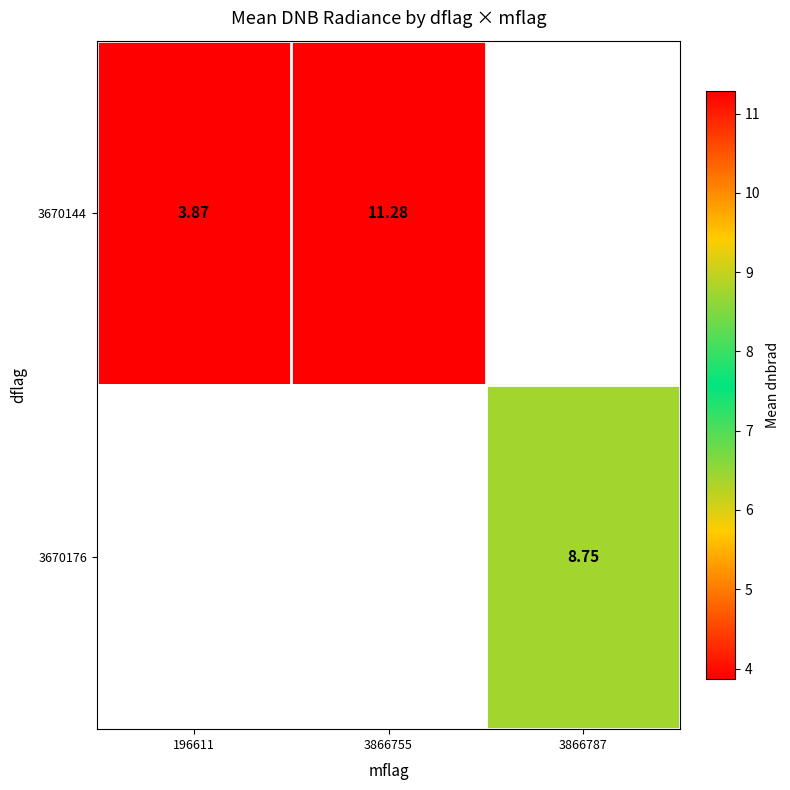

At which label does 3670144 first exceed 11?

3866755